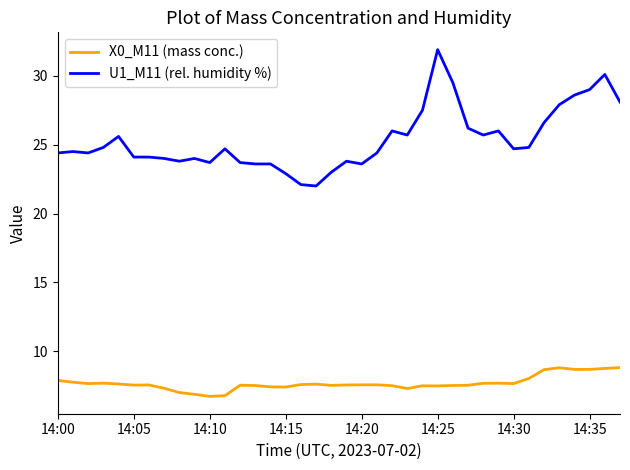

What is the difference between the maximum and minimum values in the X0_M11 (mass conc.) series?

2.1